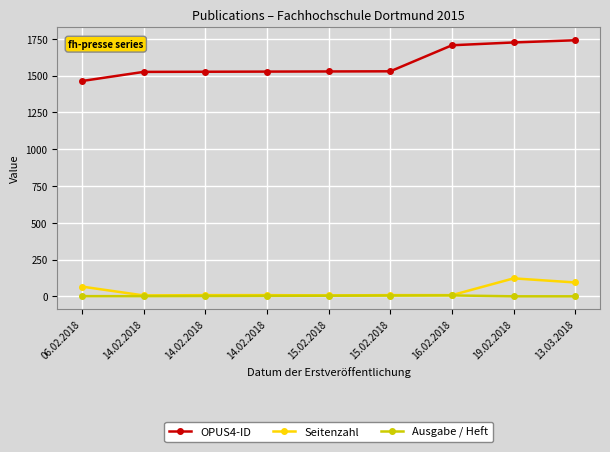

At which label does Seitenzahl reach its peak?

19.02.2018